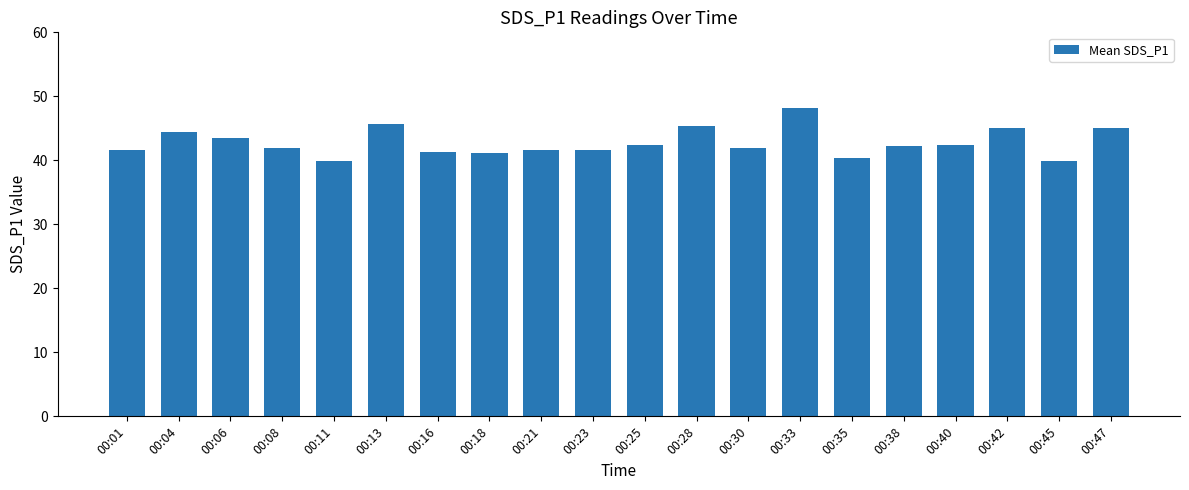

Approximately how many times larger is the value at 00:42 compared to 00:23?

1.1